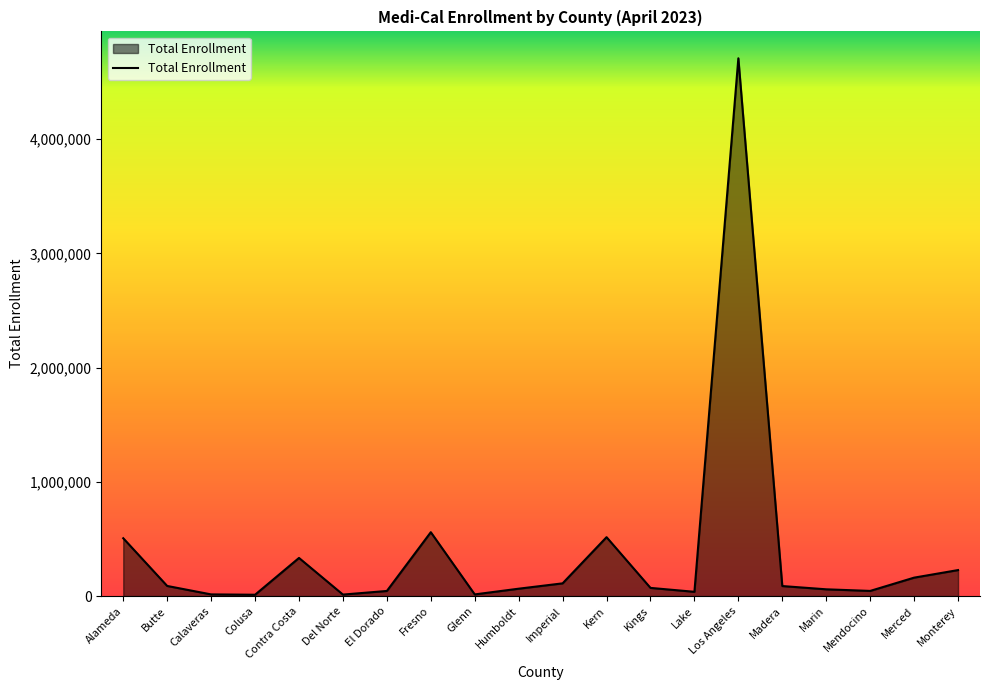

What is the difference between the maximum and minimum values?

4696962